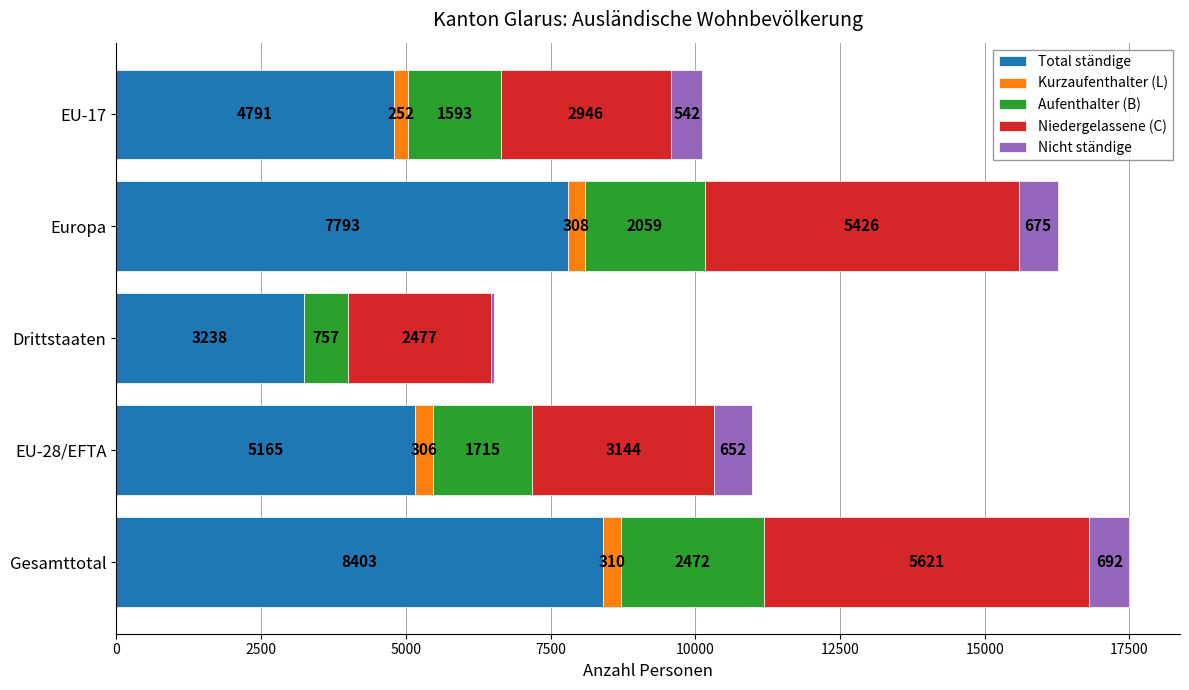

What is the sum of the Total ständige values at EU-28/EFTA and Drittstaaten?

8403